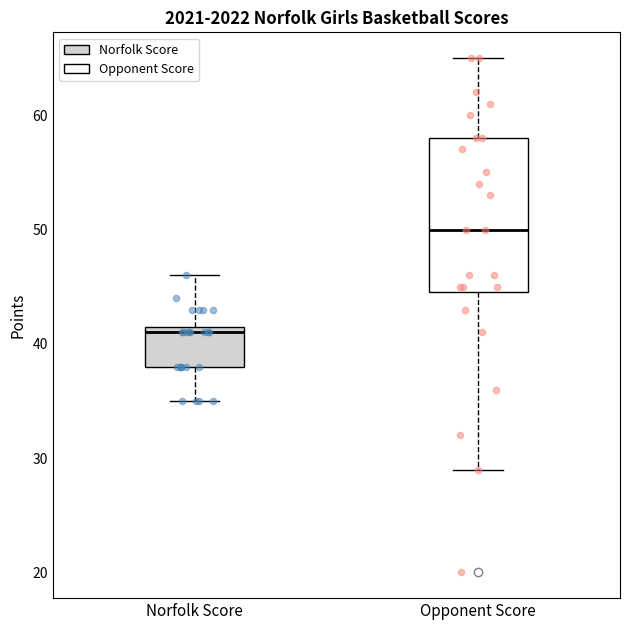

Where does the median line of the box for Norfolk Score sit on the y-axis? The values are not printed on the chart, so give them approximately, as read against the axis.

41